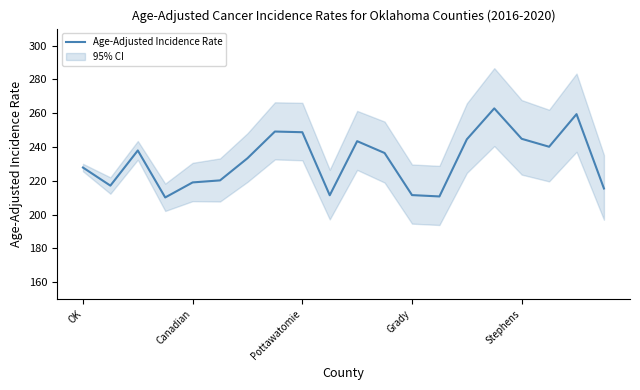

What is the maximum value shown in the chart?

262.8